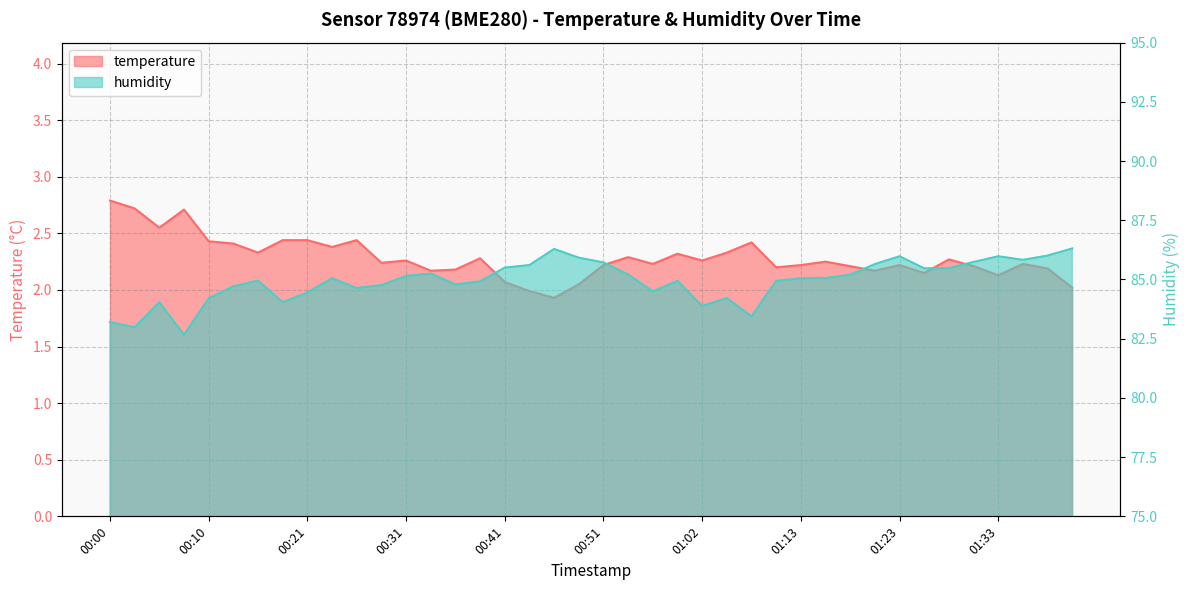

List the series in order of their peak value, highest first.

humidity, temperature